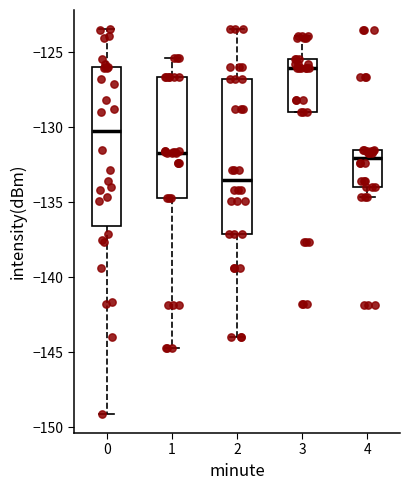

Where is the lower edge of the box at x = 1 on the y-axis? The values are not printed on the chart, so give them approximately, as read against the axis.

-134.5